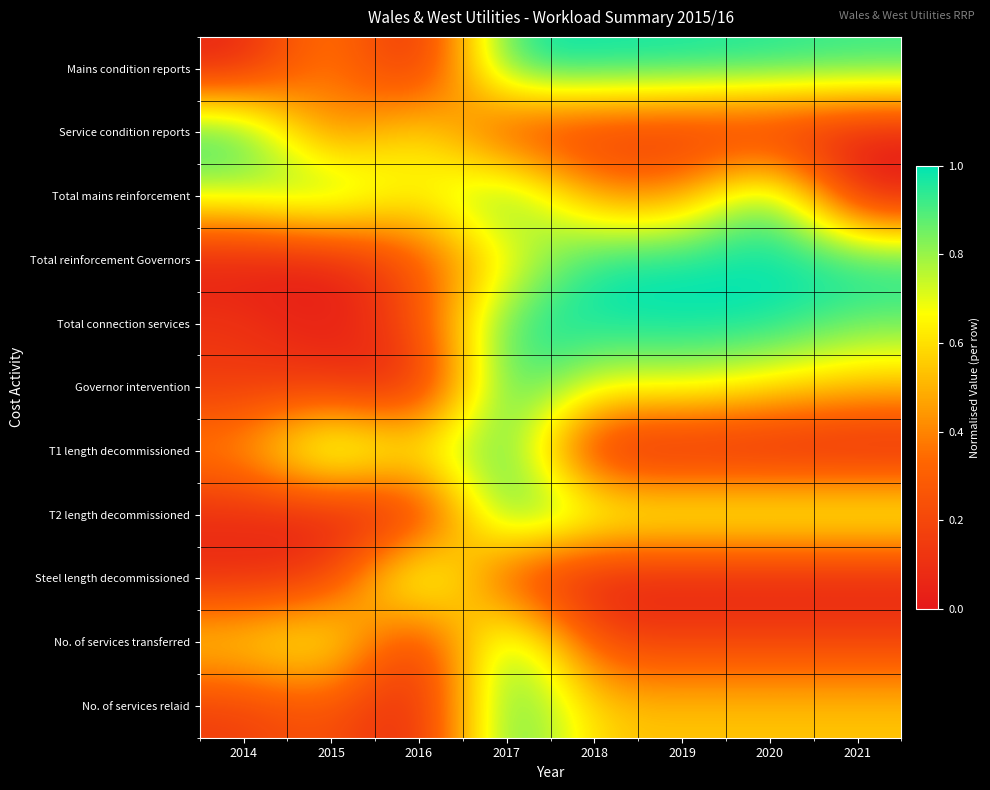

At which category does the chart reach its minimum across all series?

2016